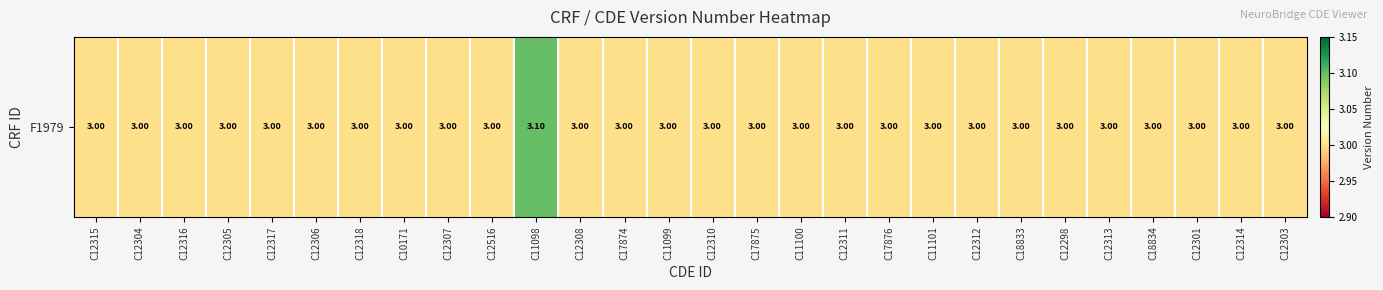

Reading left to right, extract all data points from this chart.

C12315=3.0	C12304=3.0	C12316=3.0	C12305=3.0	C12317=3.0	C12306=3.0	C12318=3.0	C10171=3.0	C12307=3.0	C12516=3.0	C11098=3.1	C12308=3.0	C17874=3.0	C11099=3.0	C12310=3.0	C17875=3.0	C11100=3.0	C12311=3.0	C17876=3.0	C11101=3.0	C12312=3.0	C18833=3.0	C12298=3.0	C12313=3.0	C18834=3.0	C12301=3.0	C12314=3.0	C12303=3.0